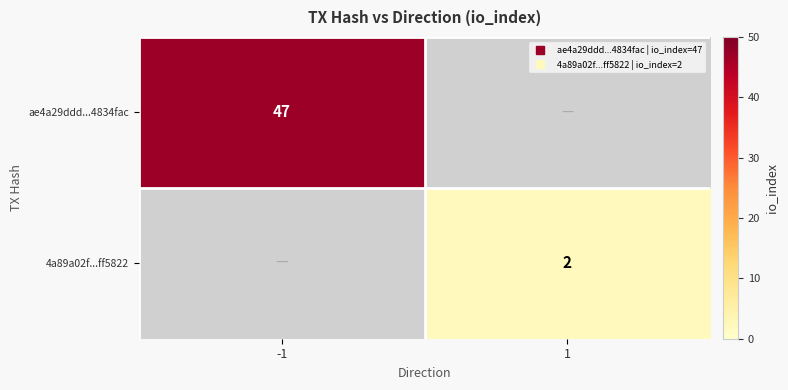

How many data points in ae4a29ddd...4834fac are less than 47?

1